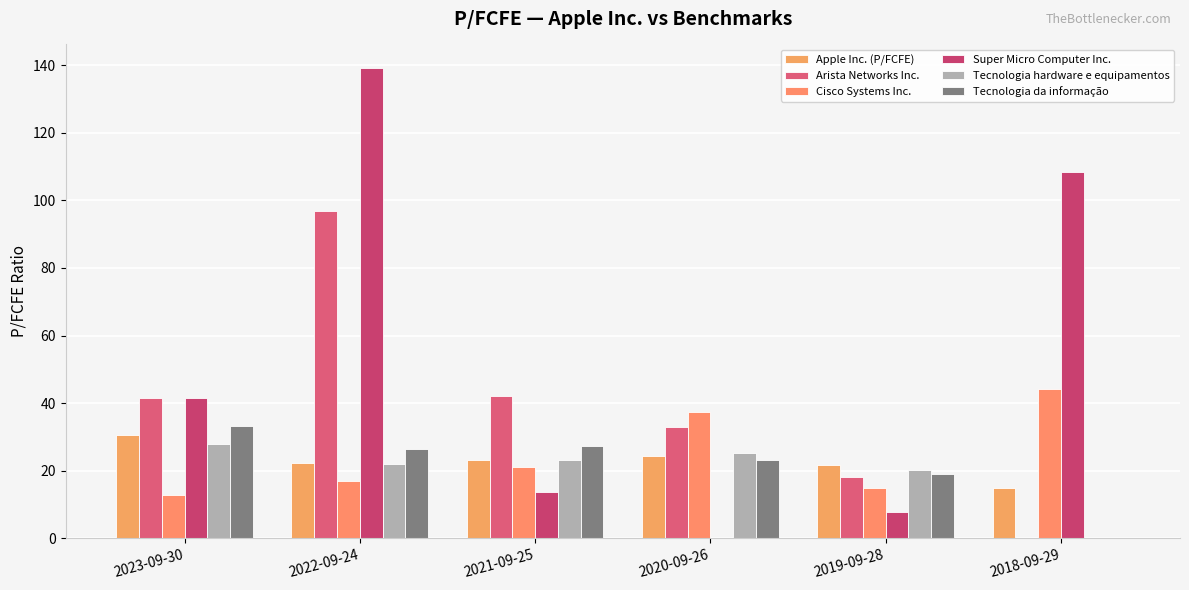

How many values in the Super Micro Computer Inc. series exceed 41?

3